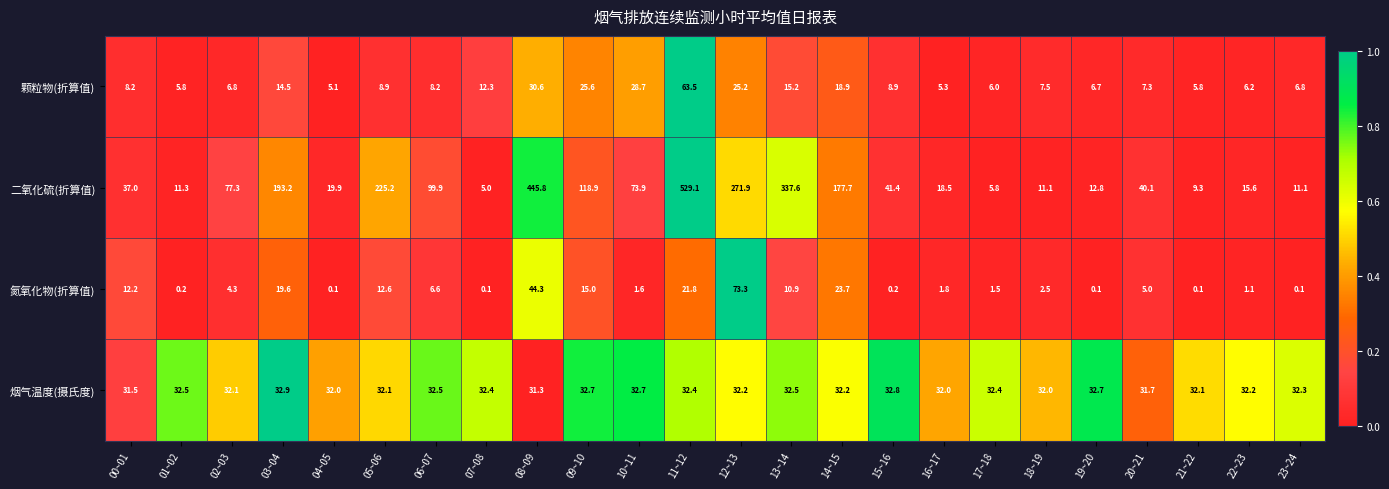

Which series has the largest total across all categories?

二氧化硫(折算值)